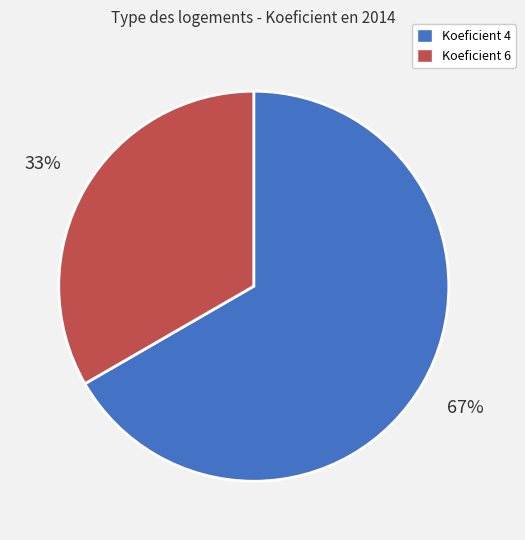

How many slices are in this pie chart?

2